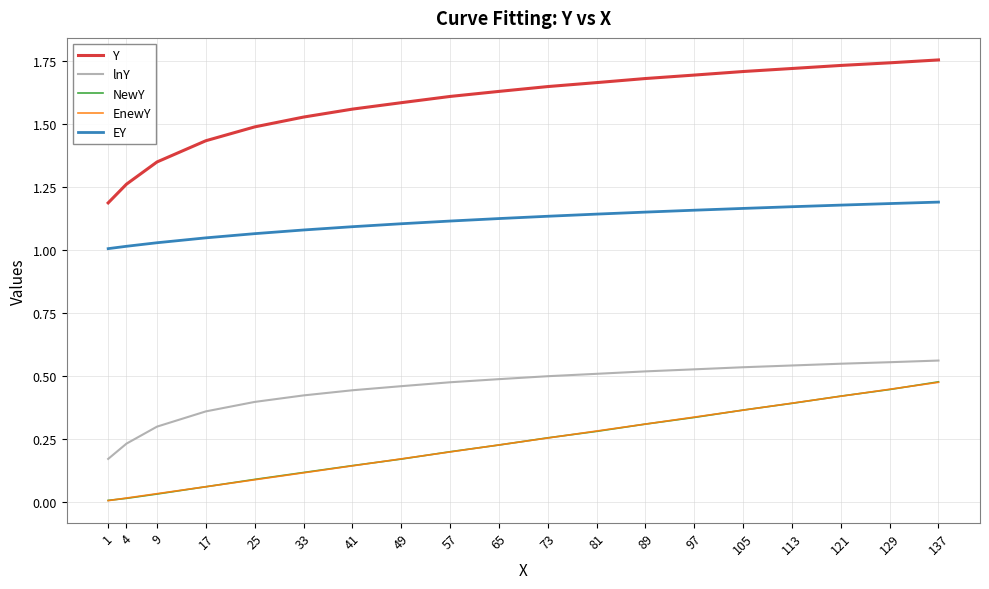

True or false: EnewY has more than 1 interior local peaks.

False